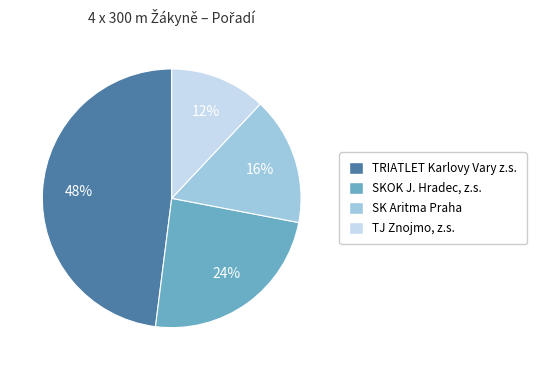

Is TJ Znojmo, z.s. the majority of the pie?

No